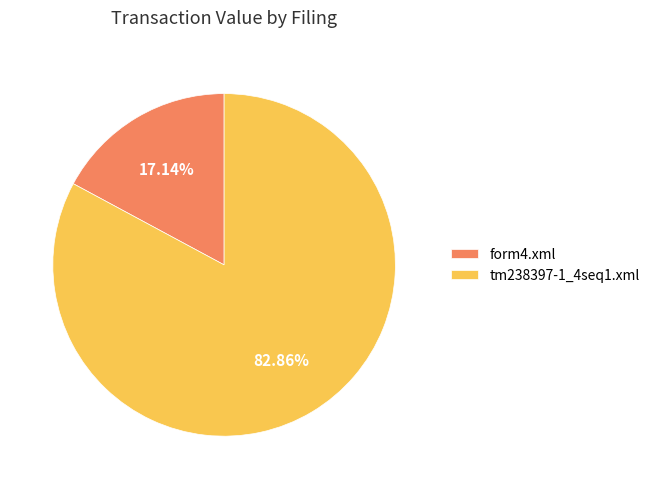

Is it true that form4.xml is 4% of the pie?

False